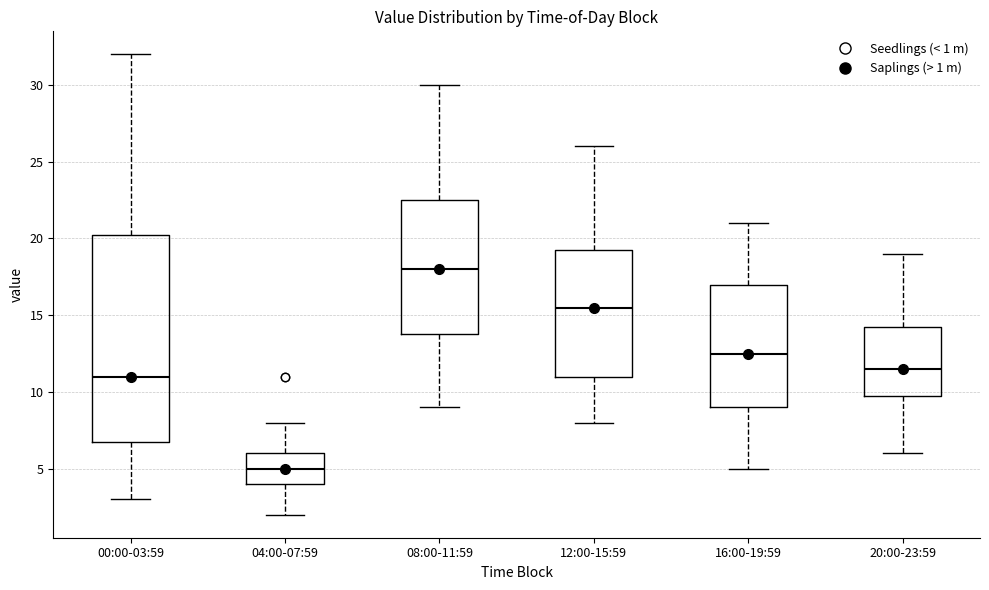

Which box has the lowest median line?

04:00-07:59